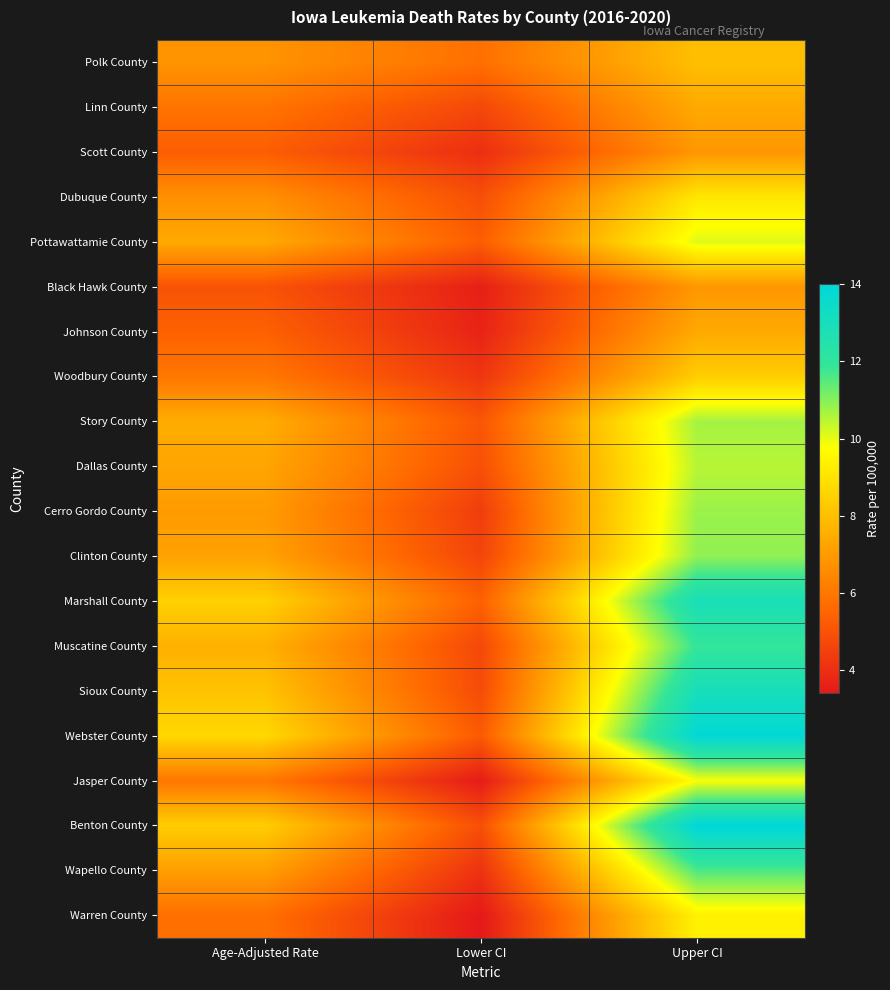

How many series are shown in this chart?

20